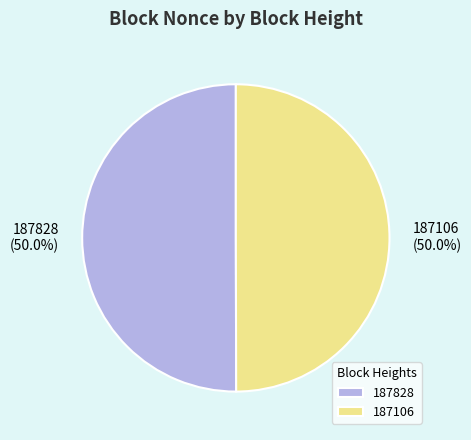

What is the ratio of the value at 187106 to the value at 187828?

1.0